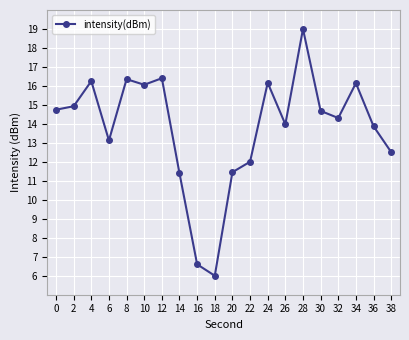

True or false: there are more than 0 points higher than both neighbors.

True